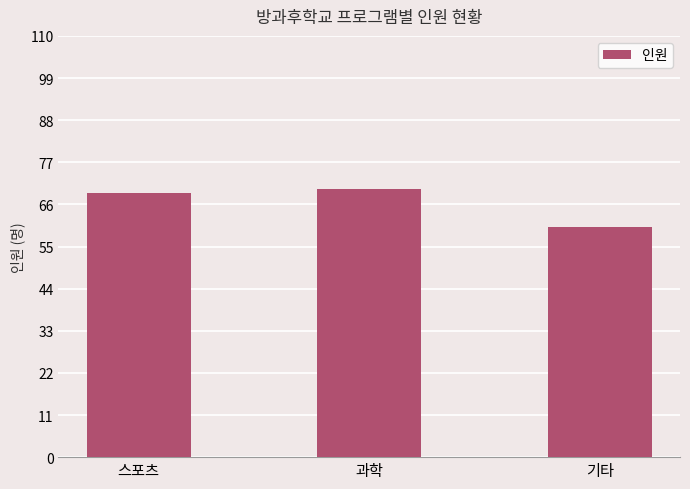

List the labels in order of value, largest first.

과학, 스포츠, 기타